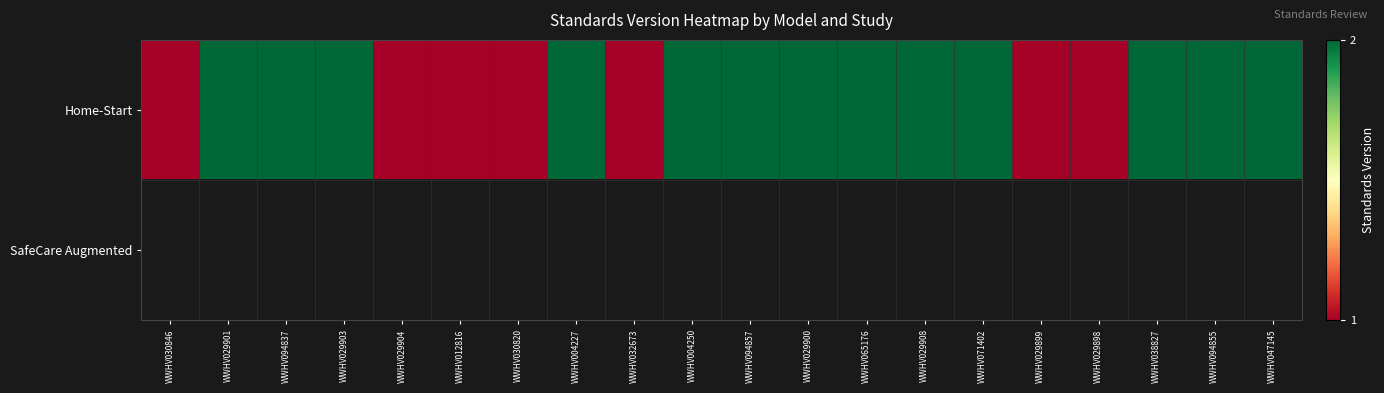

How many data points does each series have?

20